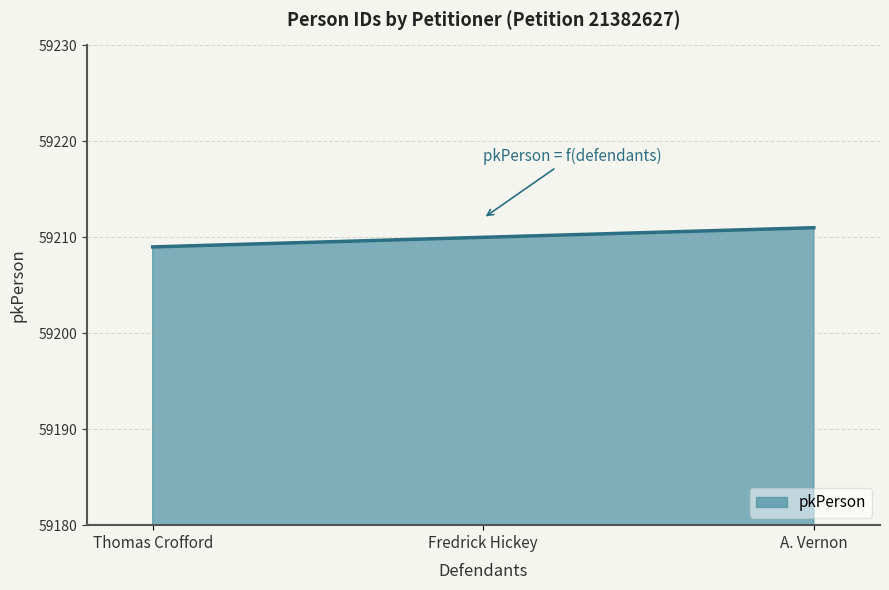

What is the average value?

59210.0